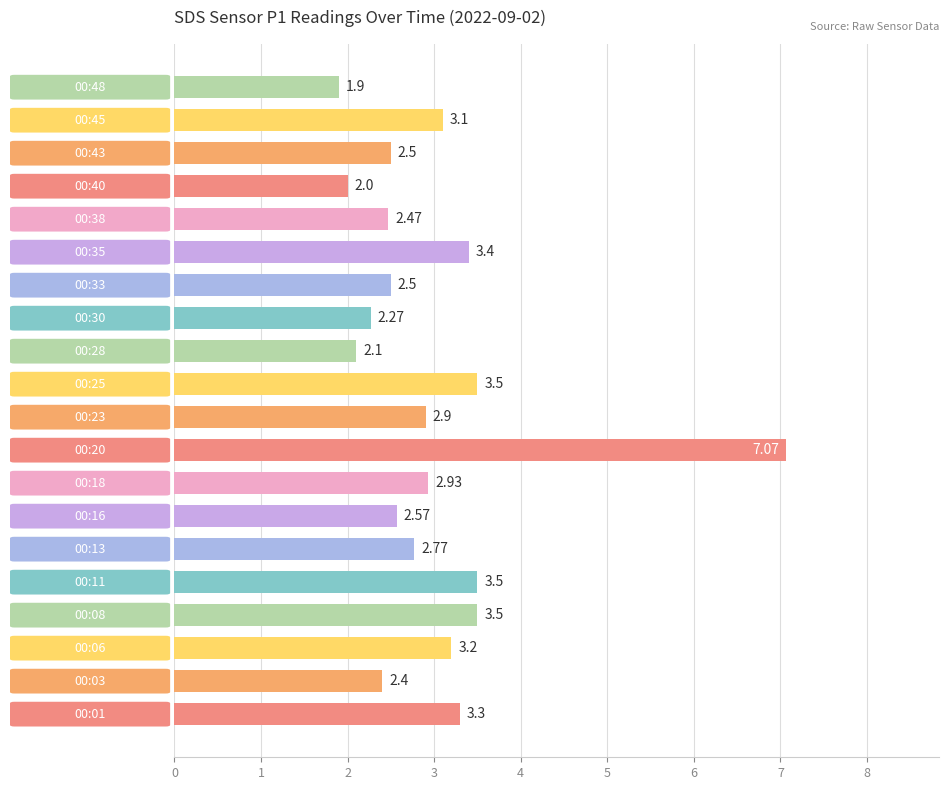

What is the difference between the maximum and minimum values?

5.2